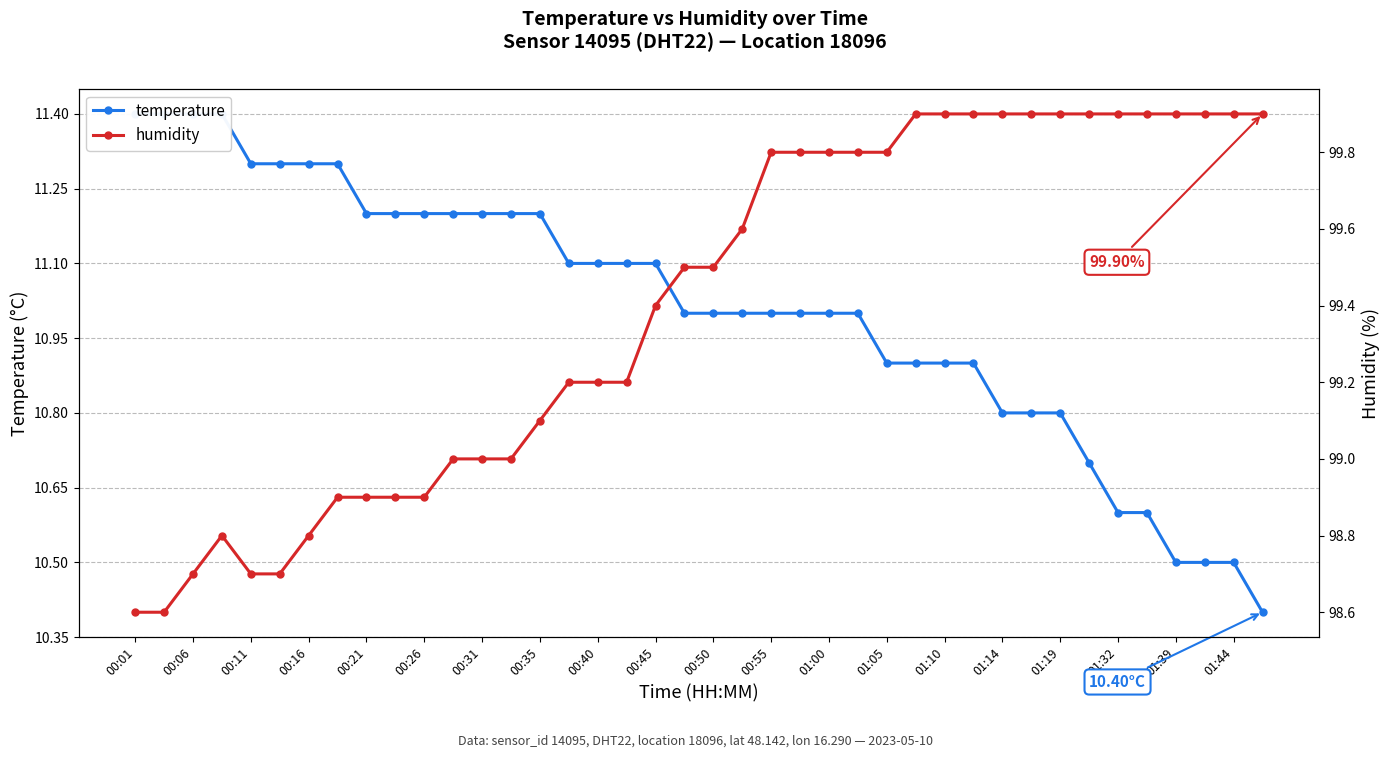

True or false: temperature has more than 2 interior local peaks.

False